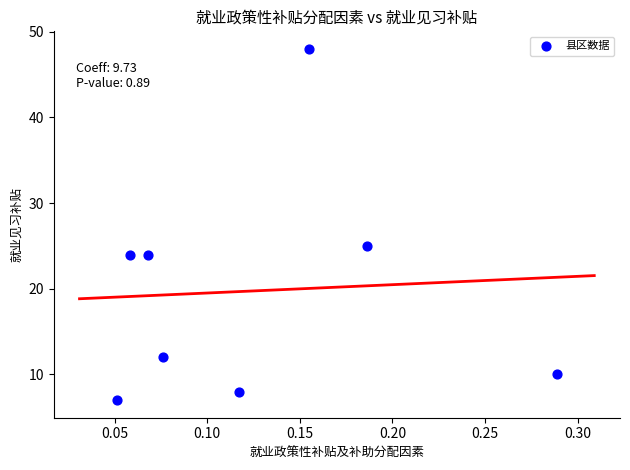

What Y value in the scatter plot is closest to 27?

25